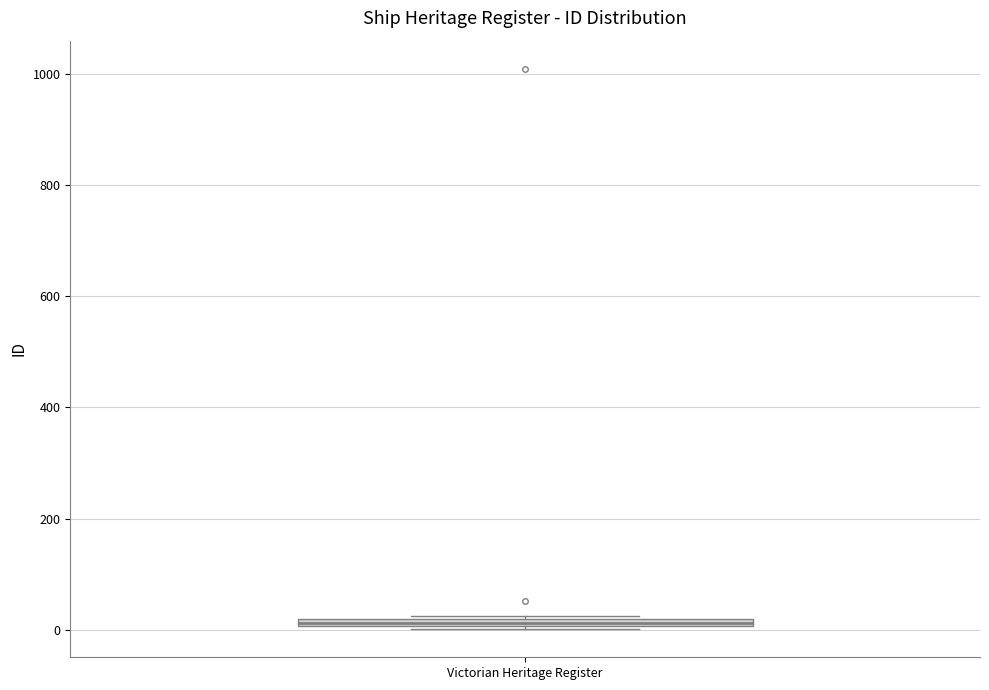

Where is the lower edge of the box for Victorian Heritage Register on the y-axis? The values are not printed on the chart, so give them approximately, as read against the axis.

0